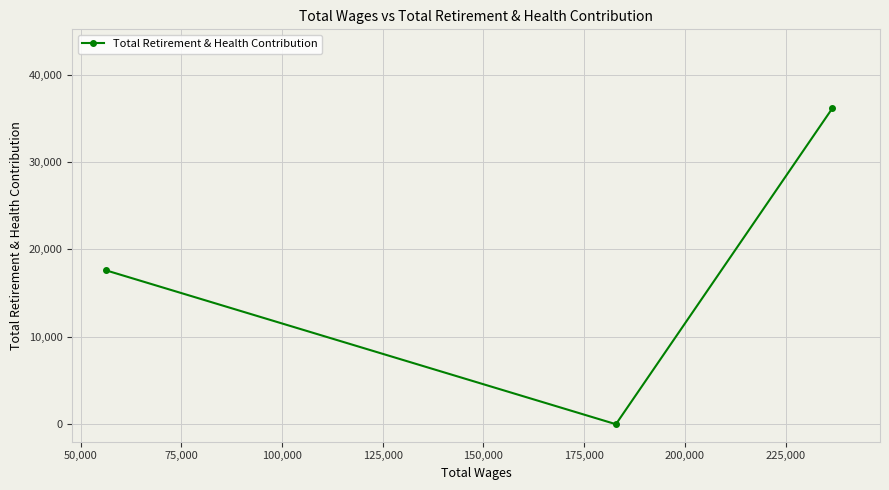

What is the difference between the maximum and minimum values?

36147